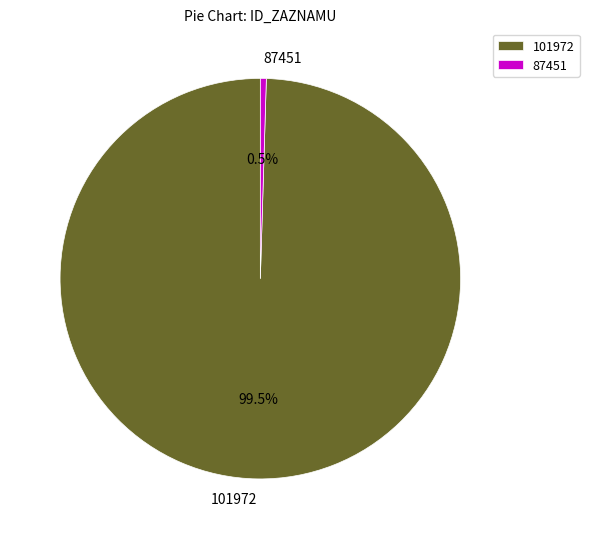

Which category has the smallest portion of the pie?

87451